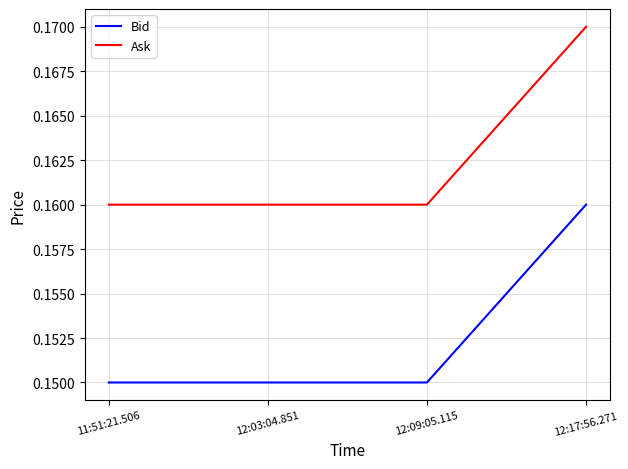

What are all the series names shown in the legend?

Bid, Ask